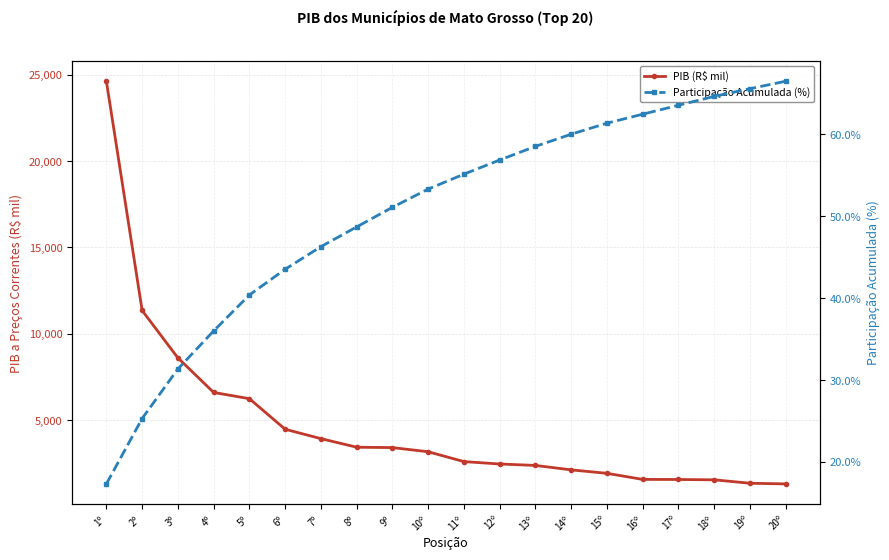

True or false: PIB (R$ mil) has a value of 8596627.7 at 3º.

True